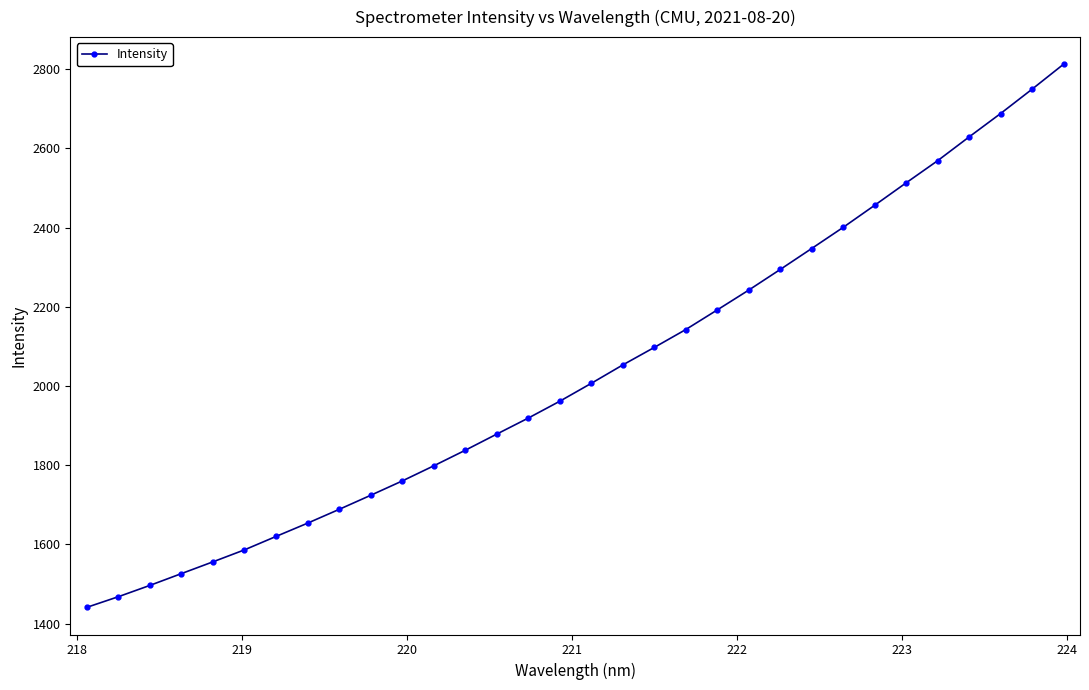

What is the smallest value displayed?

1441.2